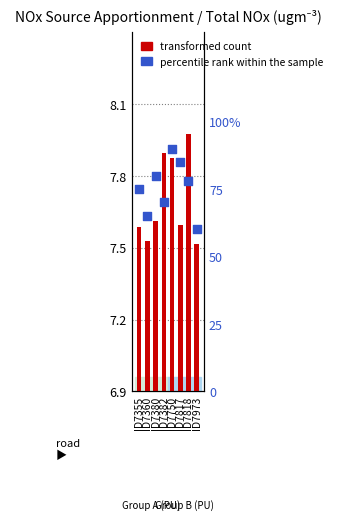

Which series reaches the maximum Y coordinate?

percentile rank within the sample